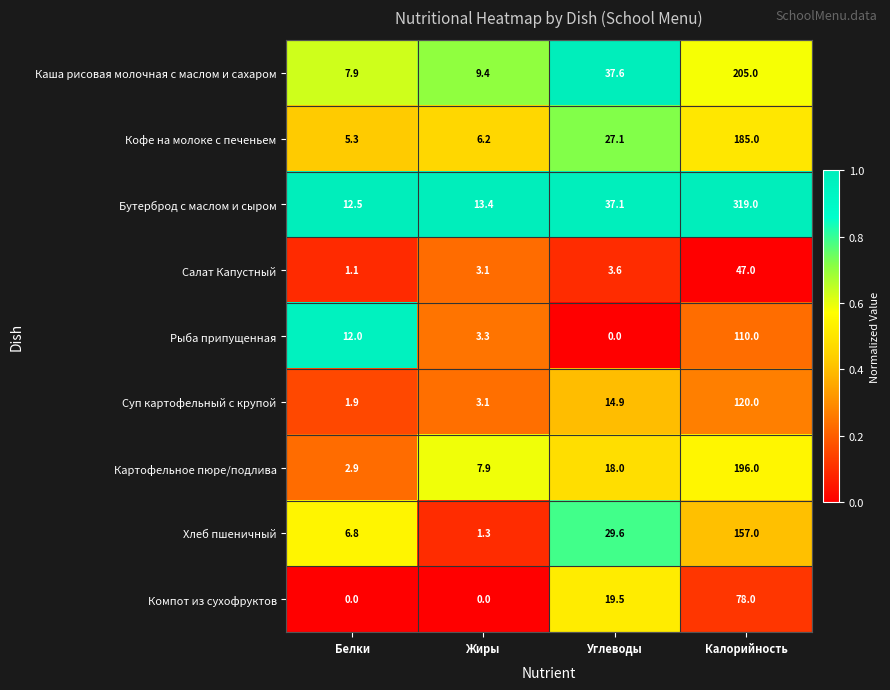

What is the sum of the Рыба припущенная values at Углеводы and Жиры?

3.3